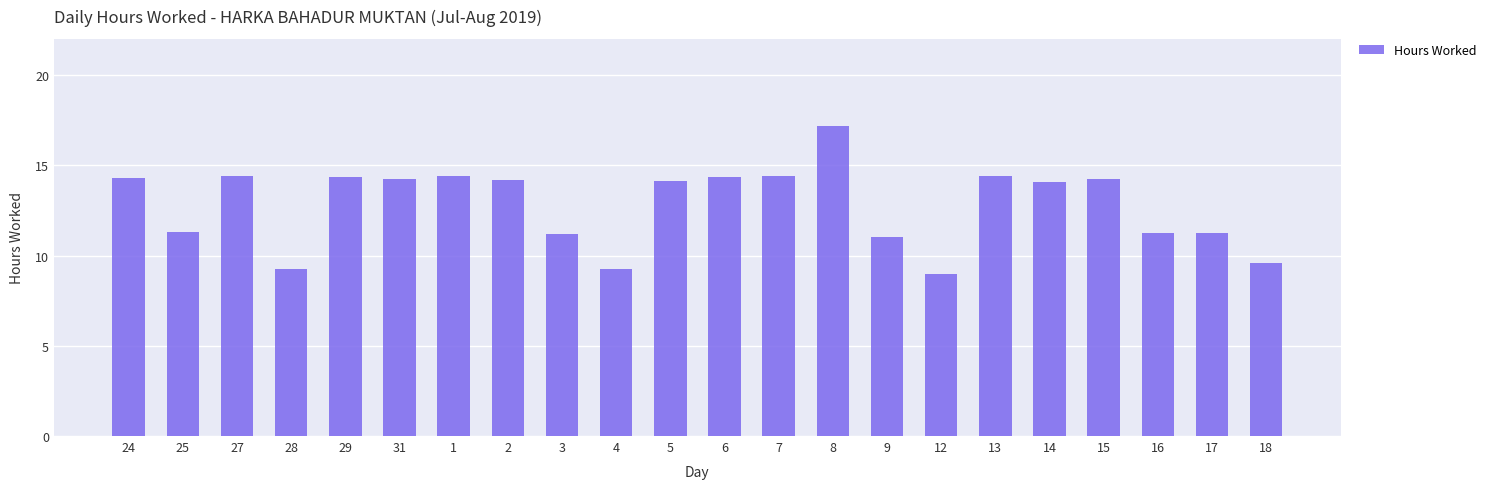

Which label corresponds to the largest value in the chart?

8